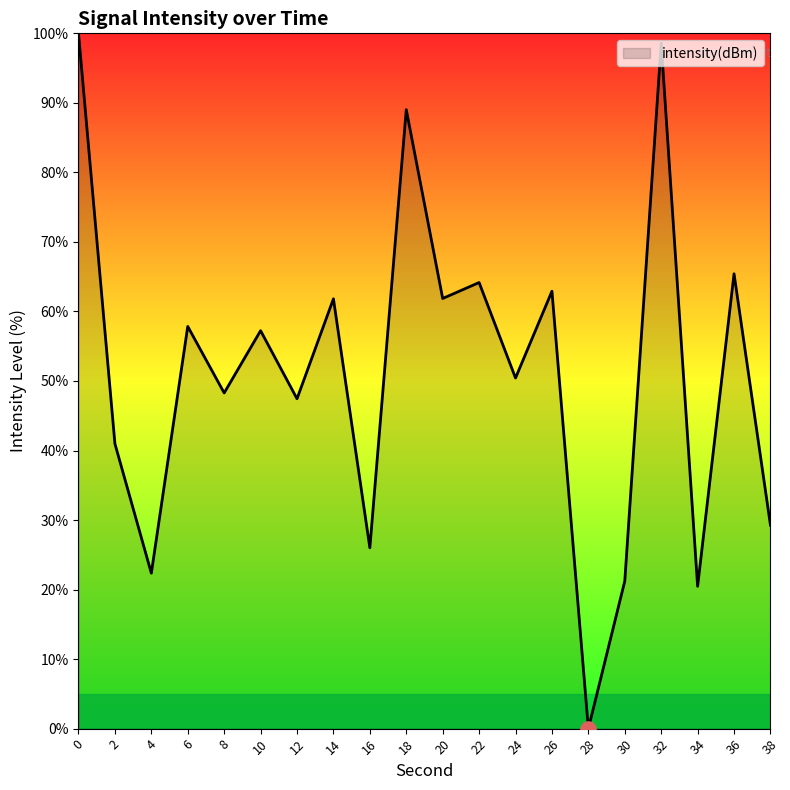

What is the change in value from 6 to 14?

+4.0